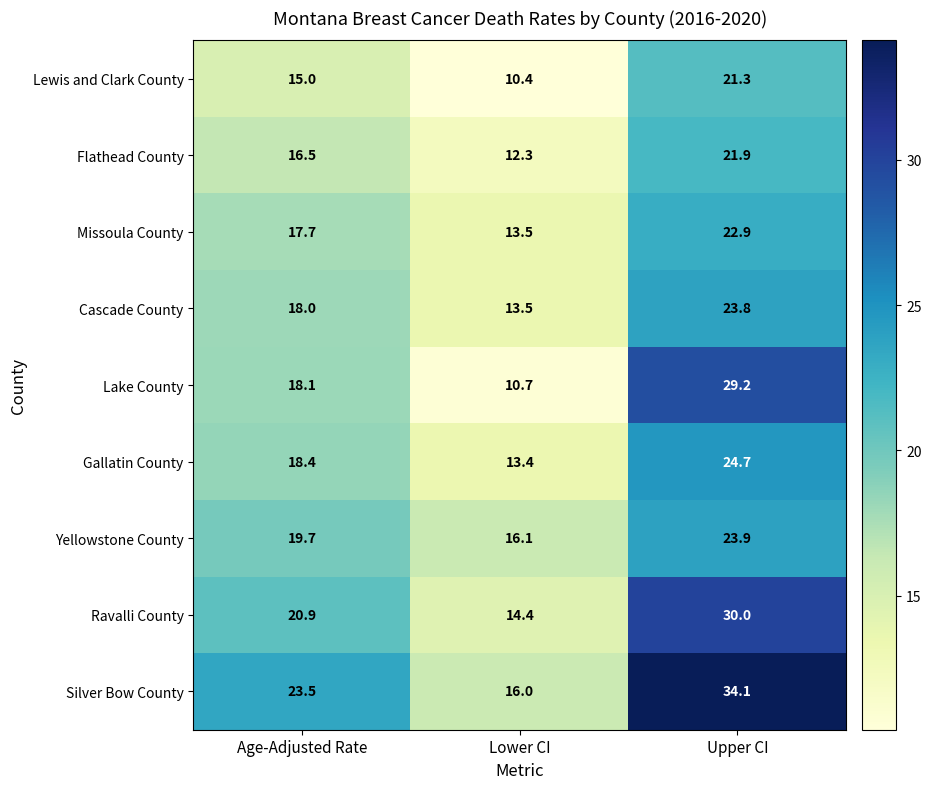

List the series in order of their peak value, highest first.

Silver Bow County, Ravalli County, Lake County, Gallatin County, Yellowstone County, Cascade County, Missoula County, Flathead County, Lewis and Clark County